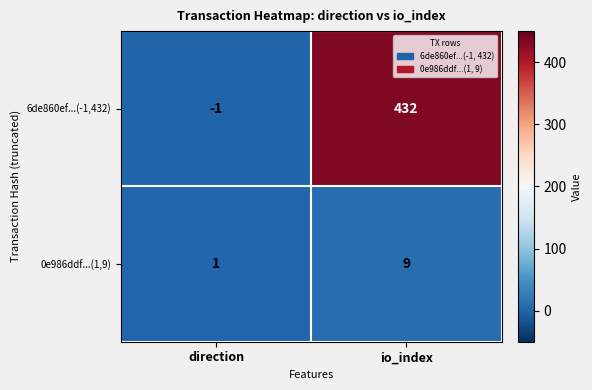

List the series in order of their overall mean, lowest first.

0e986ddf...(1,9), 6de860ef...(-1,432)